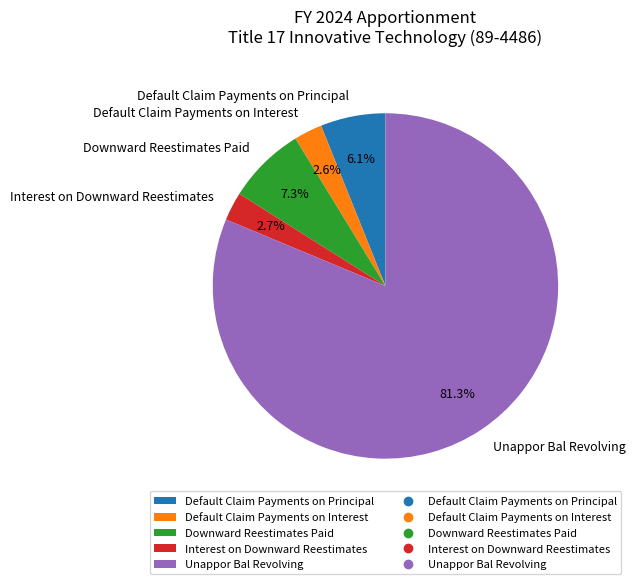

Combined, do Default Claim Payments on Interest and Downward Reestimates Paid account for over 50%?

No